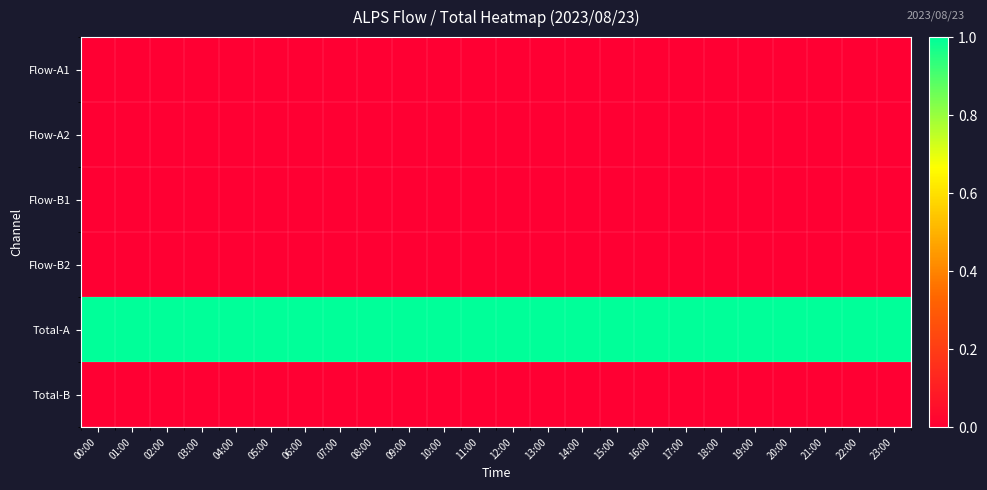

Reading left to right, what are all the values shown in this chart?

Flow-A1: 00:00=0	01:00=0	02:00=0	03:00=0	04:00=0	05:00=0	06:00=0	07:00=0	08:00=0	09:00=0	10:00=0	11:00=0	12:00=0	13:00=0	14:00=0	15:00=0	16:00=0	17:00=0	18:00=0	19:00=0	20:00=0	21:00=0	22:00=0	23:00=0
Flow-A2: 00:00=0	01:00=0	02:00=0	03:00=0	04:00=0	05:00=0	06:00=0	07:00=0	08:00=0	09:00=0	10:00=0	11:00=0	12:00=0	13:00=0	14:00=0	15:00=0	16:00=0	17:00=0	18:00=0	19:00=0	20:00=0	21:00=0	22:00=0	23:00=0
Flow-B1: 00:00=0	01:00=0	02:00=0	03:00=0	04:00=0	05:00=0	06:00=0	07:00=0	08:00=0	09:00=0	10:00=0	11:00=0	12:00=0	13:00=0	14:00=0	15:00=0	16:00=0	17:00=0	18:00=0	19:00=0	20:00=0	21:00=0	22:00=0	23:00=0
Flow-B2: 00:00=0	01:00=0	02:00=0	03:00=0	04:00=0	05:00=0	06:00=0	07:00=0	08:00=0	09:00=0	10:00=0	11:00=0	12:00=0	13:00=0	14:00=0	15:00=0	16:00=0	17:00=0	18:00=0	19:00=0	20:00=0	21:00=0	22:00=0	23:00=0
Total-A: 00:00=1	01:00=1	02:00=1	03:00=1	04:00=1	05:00=1	06:00=1	07:00=1	08:00=1	09:00=1	10:00=1	11:00=1	12:00=1	13:00=1	14:00=1	15:00=1	16:00=1	17:00=1	18:00=1	19:00=1	20:00=1	21:00=1	22:00=1	23:00=1
Total-B: 00:00=0	01:00=0	02:00=0	03:00=0	04:00=0	05:00=0	06:00=0	07:00=0	08:00=0	09:00=0	10:00=0	11:00=0	12:00=0	13:00=0	14:00=0	15:00=0	16:00=0	17:00=0	18:00=0	19:00=0	20:00=0	21:00=0	22:00=0	23:00=0